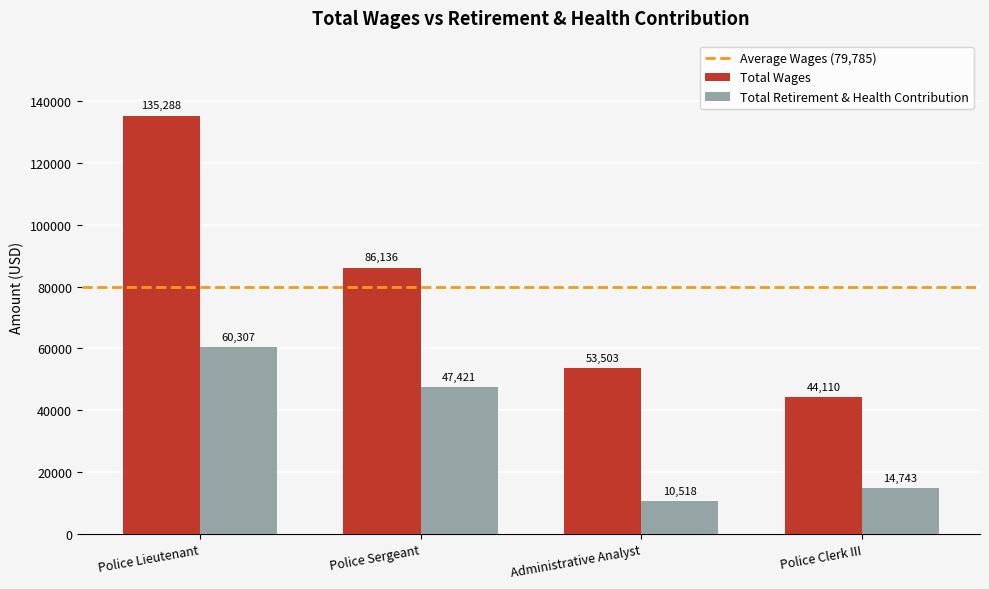

Read the Total Retirement & Health Contribution value at Police Lieutenant.

60307